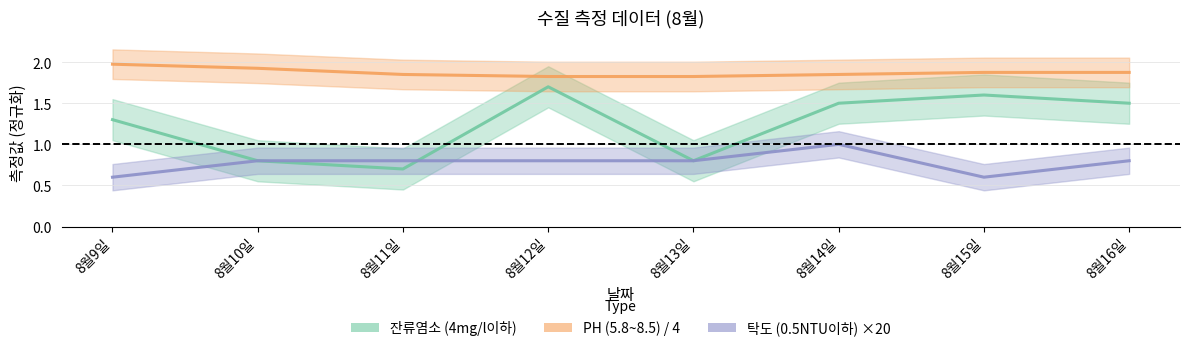

Read the 탁도
(0.5NTU이하) value at 8월9일.

0.6